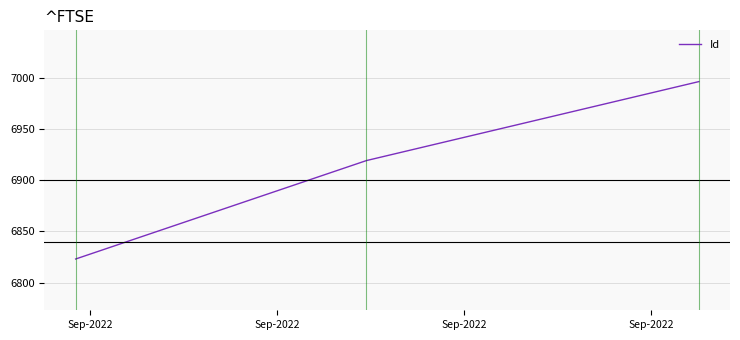

What is the difference between the second highest and minimum values?

96